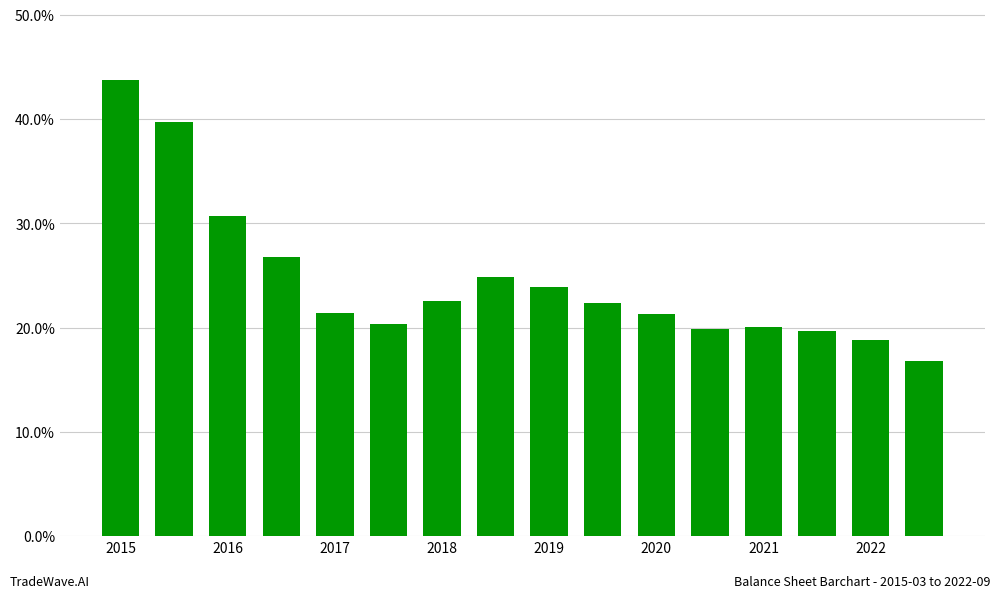

How many data points are above 22?

8